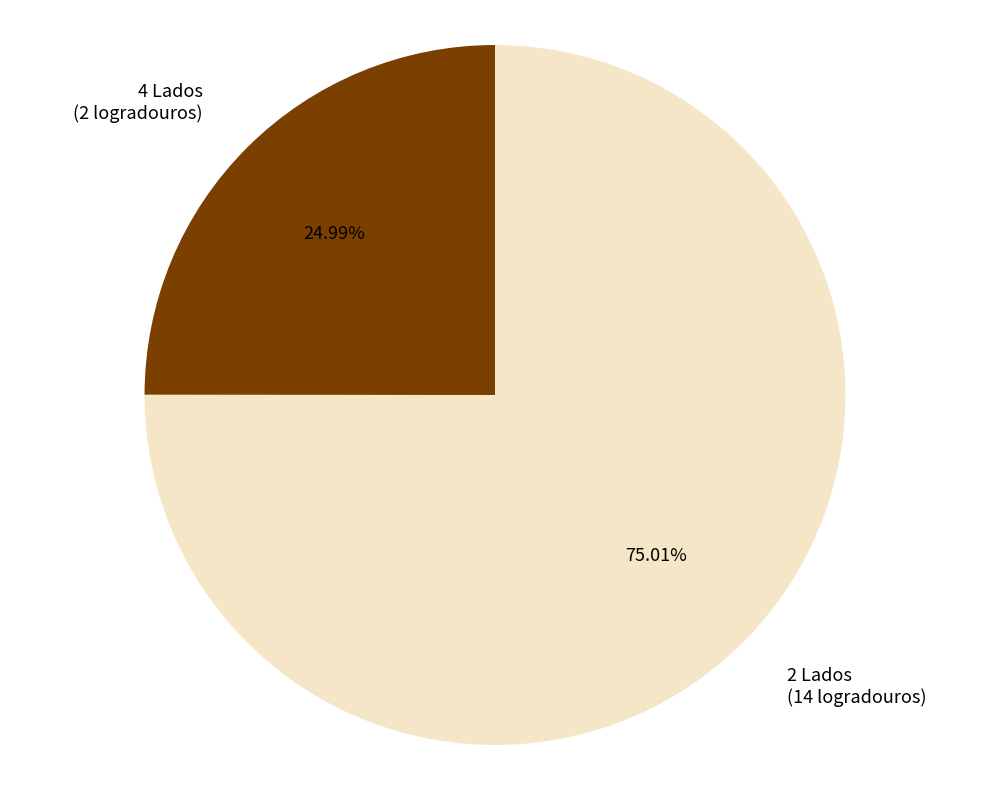

Between 4 Lados (2 logradouros) and 2 Lados (14 logradouros), which is larger?

2 Lados (14 logradouros)